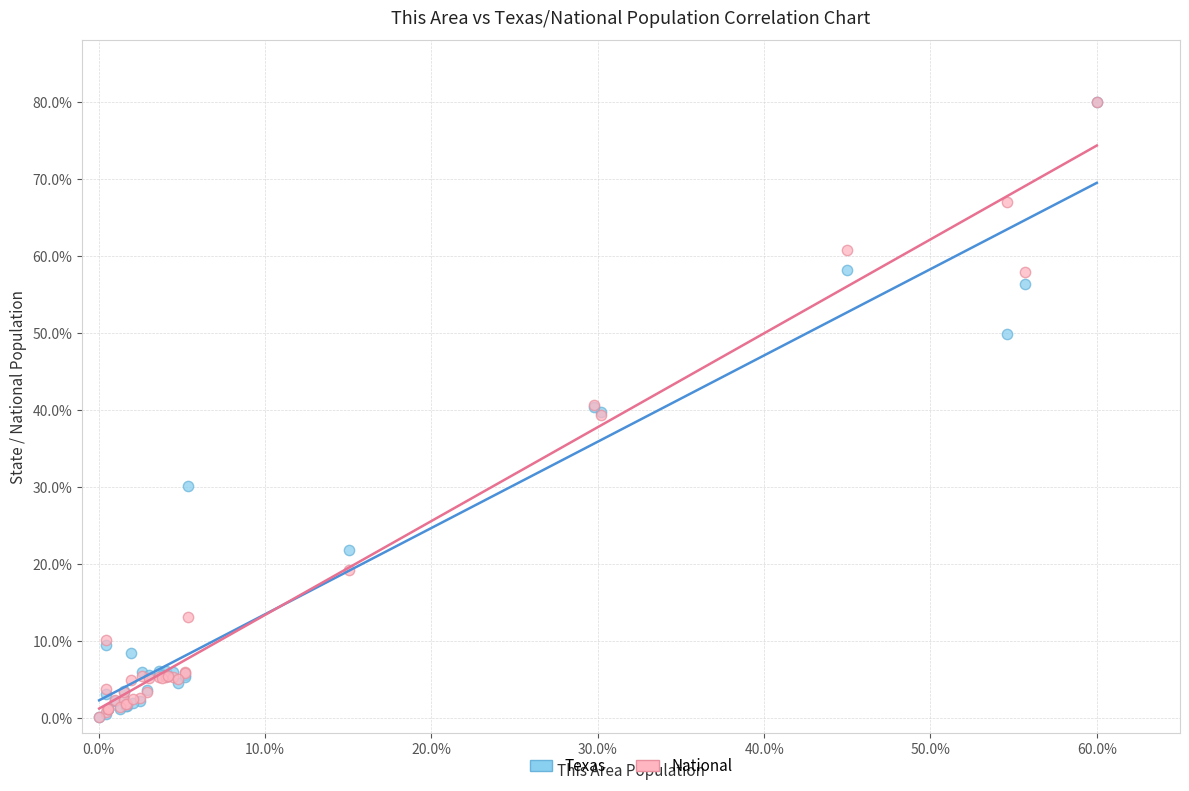

Which series has the widest spread of Y values?

Texas